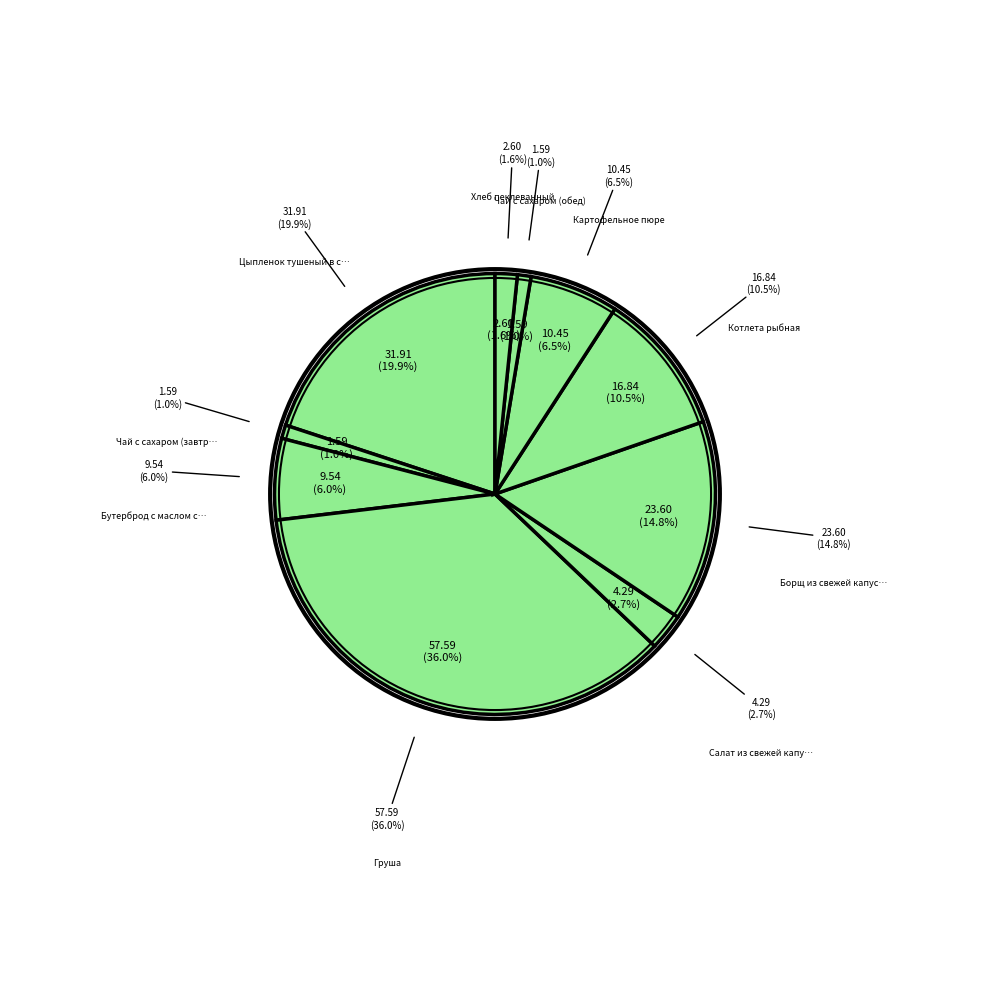

Which slice is the smallest?

Чай с сахаром (завтрак)